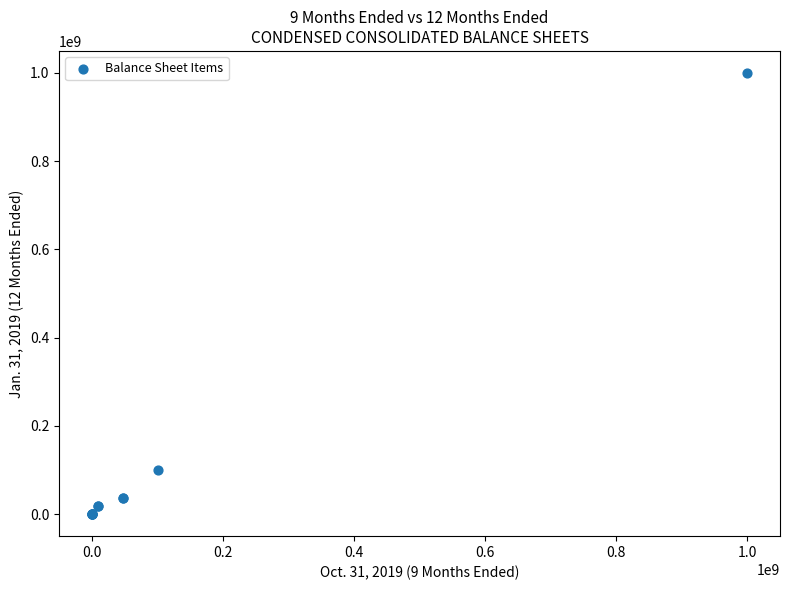

What Y value in the scatter plot is closest to 500000000?

100000000.0